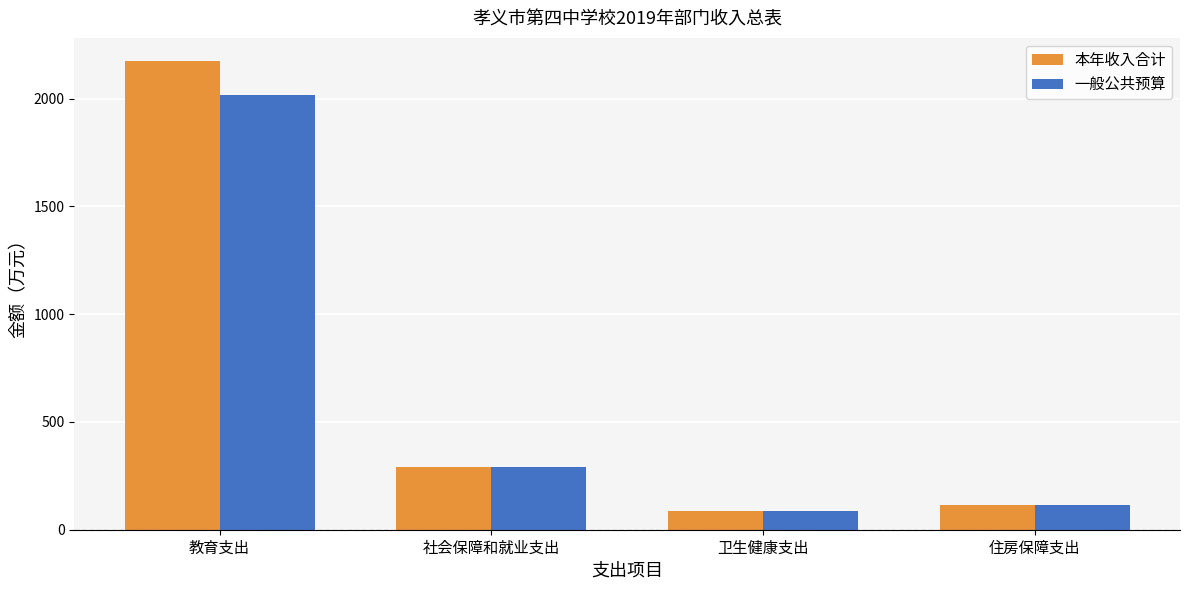

List the labels in order of 一般公共预算 value, smallest first.

卫生健康支出, 住房保障支出, 社会保障和就业支出, 教育支出